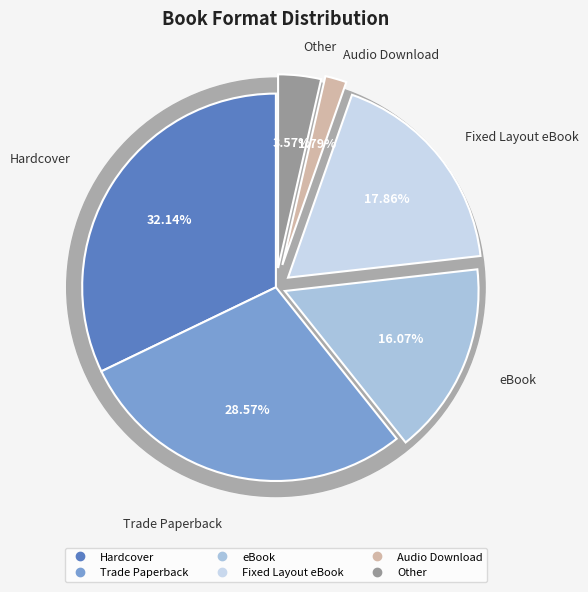

Is there any slice that represents more than half of the pie?

No